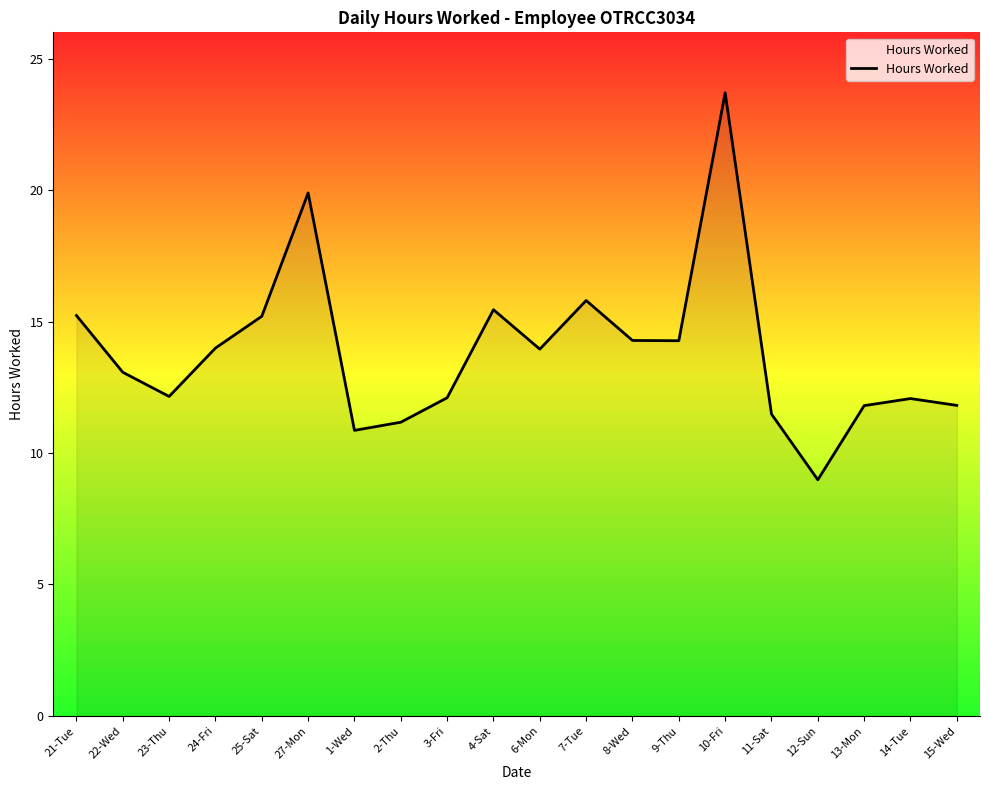

What is the maximum value shown in the chart?

23.7